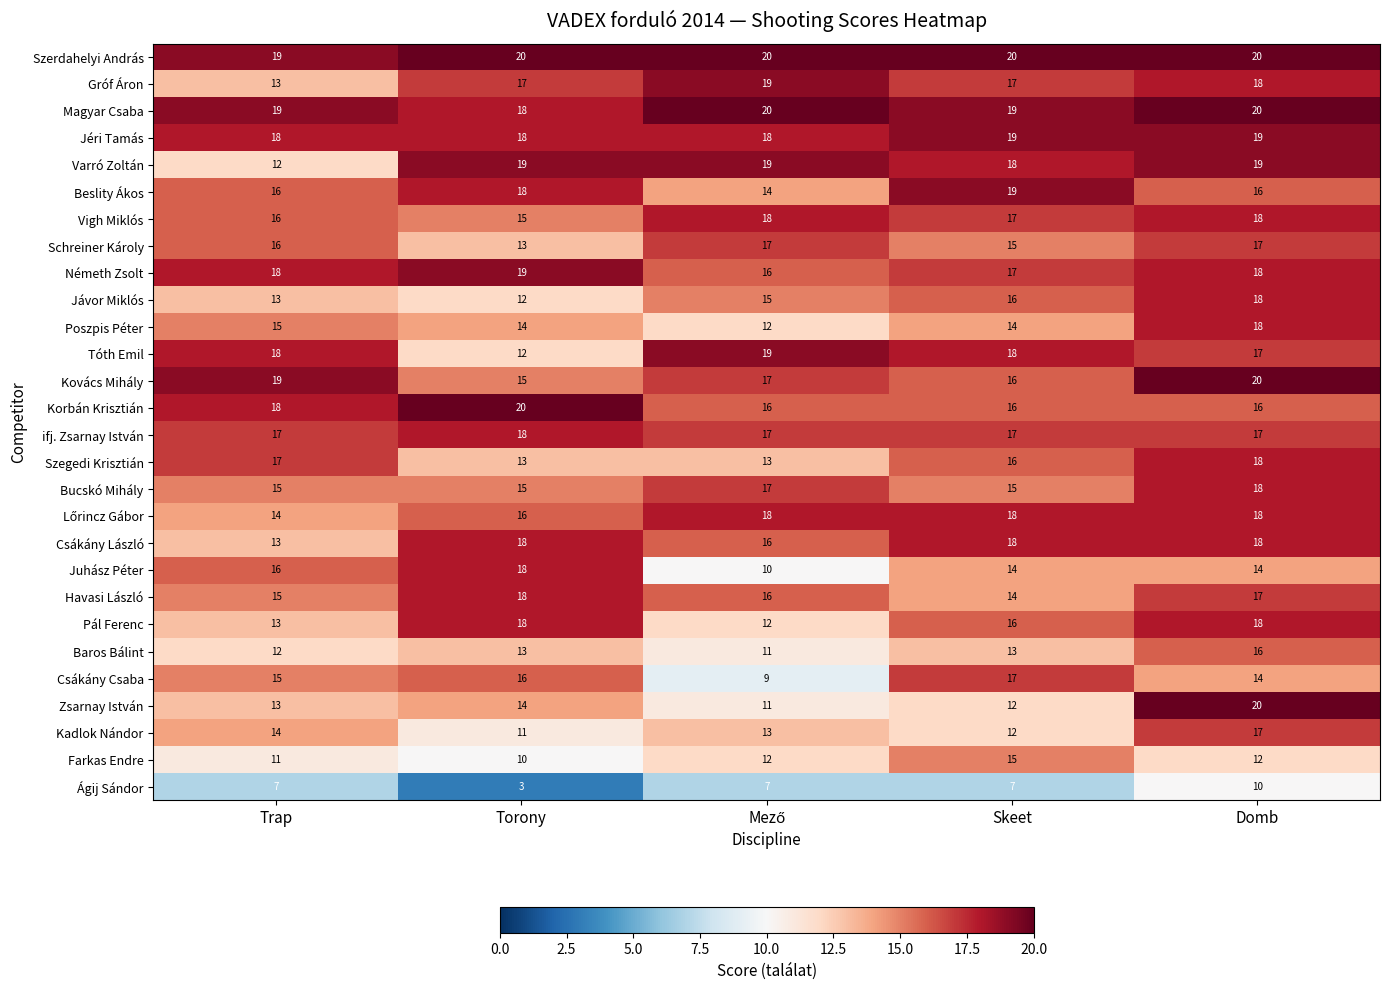

What is the minimum value shown in the chart?

3